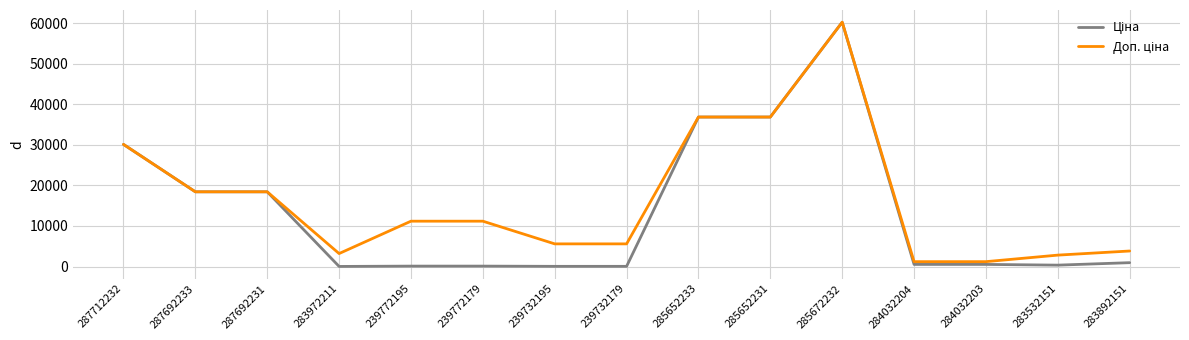

At which category does the chart reach its peak across all series?

285672232